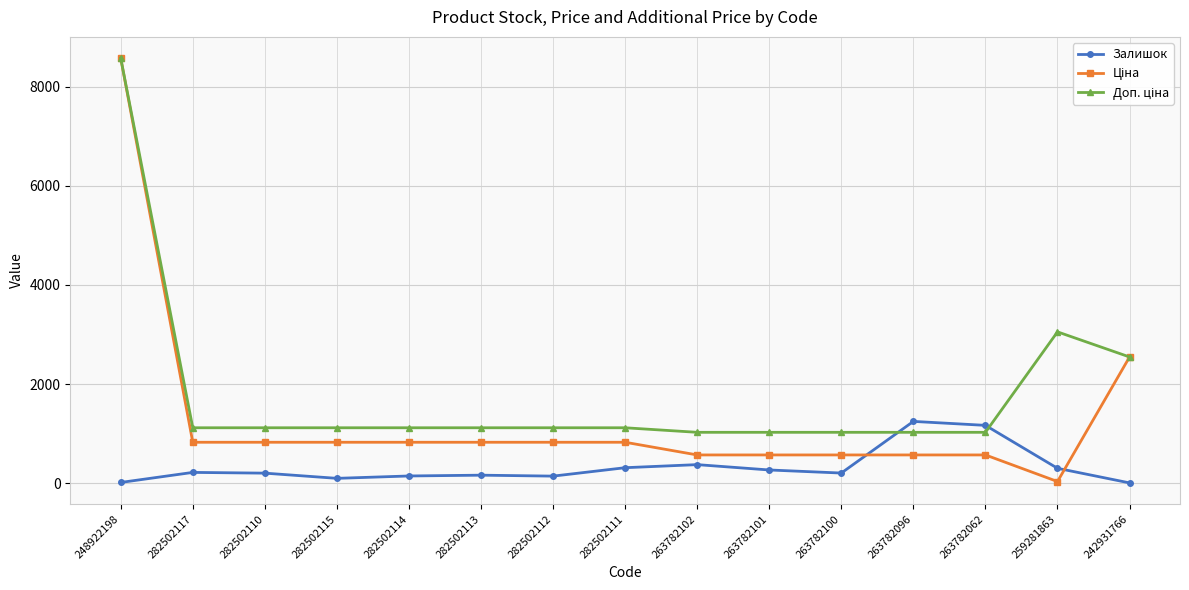

Read the Залишок value at 242931766.

3.0